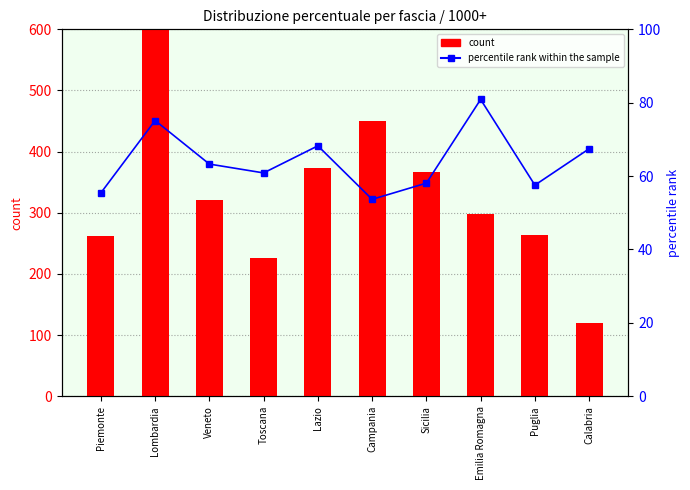

What is the difference between the second highest and second lowest values in the percentile rank within the sample series?

19.7